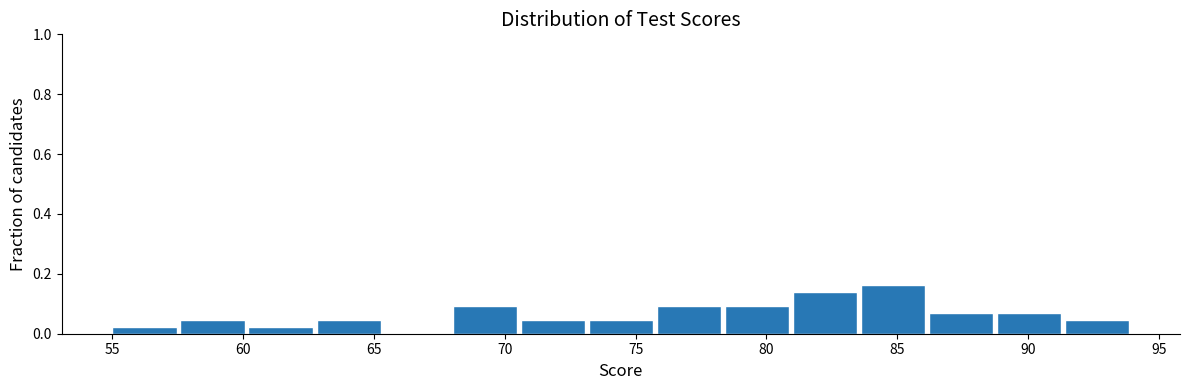

What is the height of the bar covering 78.4 to 81.0 on the x-axis? Neither the bar edges nor the heights are printed on the chart, so give them approximately, as read against the axes.

0.10